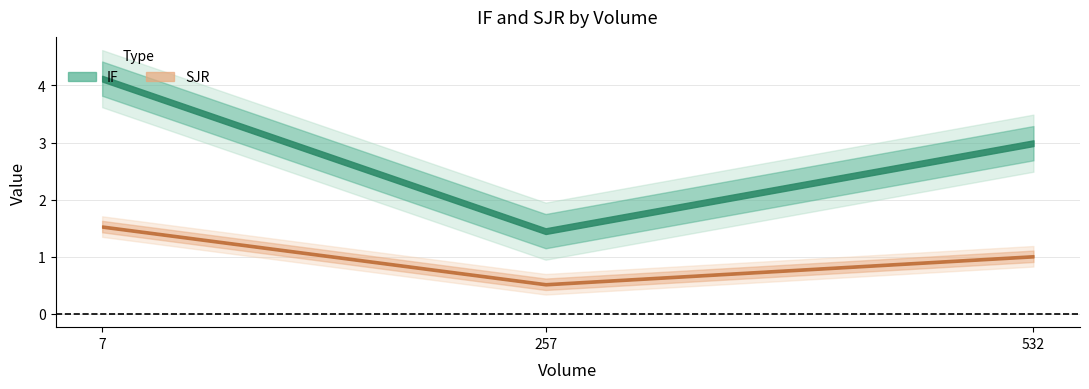

True or false: SJR has a value of 0.6 at 7.

False